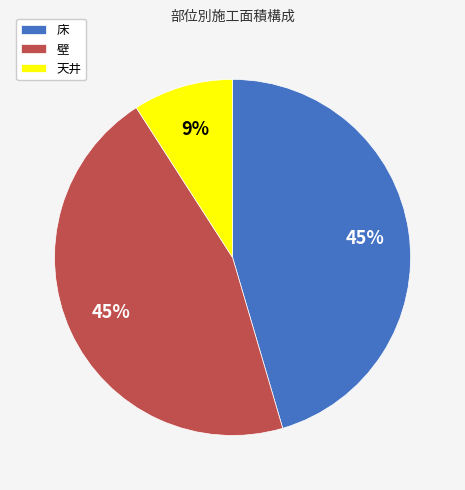

Is there any slice that represents more than half of the pie?

No